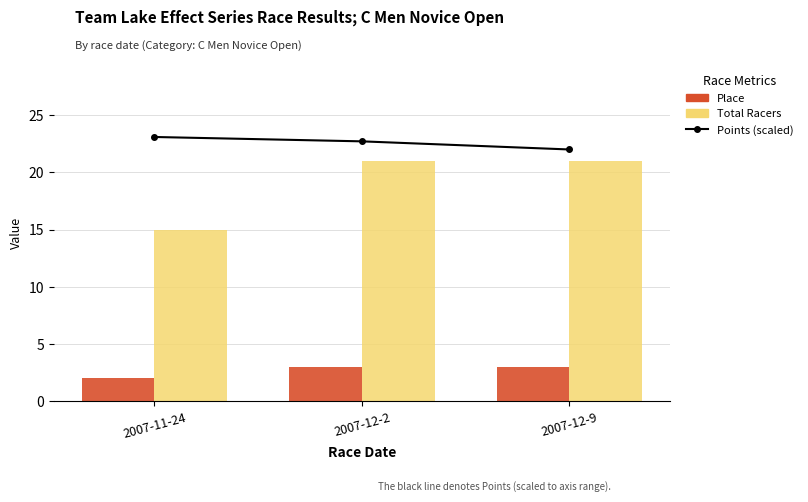

The Total Racers series shows 7.4 at 2007-12-9. True or false?

False